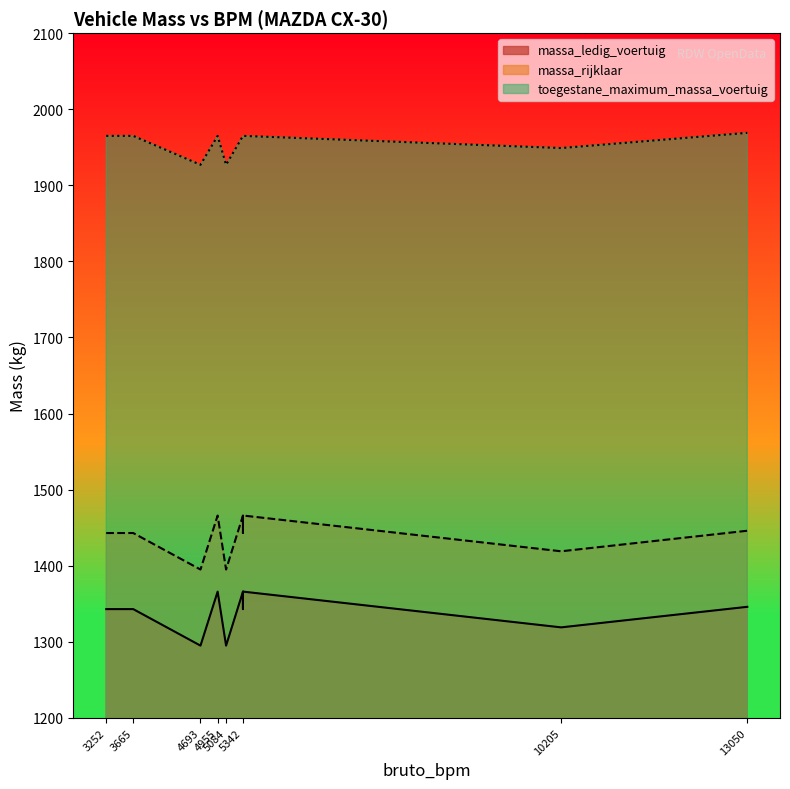

Is the value of toegestane_maximum_massa_voertuig at 3252 greater than the value of massa_ledig_voertuig at 5342?

Yes